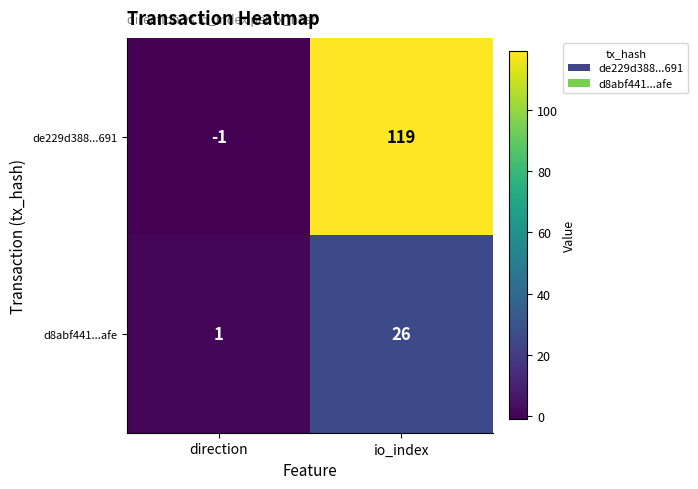

The d8abf441...afe series shows 0 at direction. True or false?

False